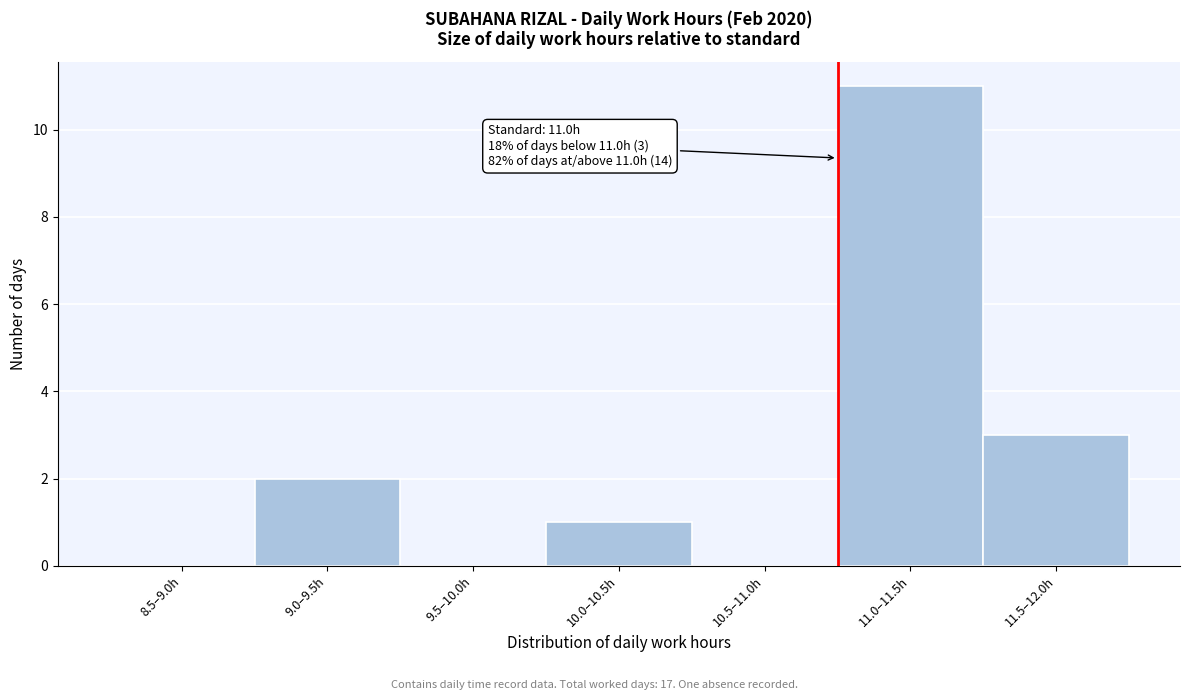

Reading left to right, extract all data points from this chart.

8.5–9.0h=0	9.0–9.5h=2	9.5–10.0h=0	10.0–10.5h=1	10.5–11.0h=0	11.0–11.5h=11	11.5–12.0h=3